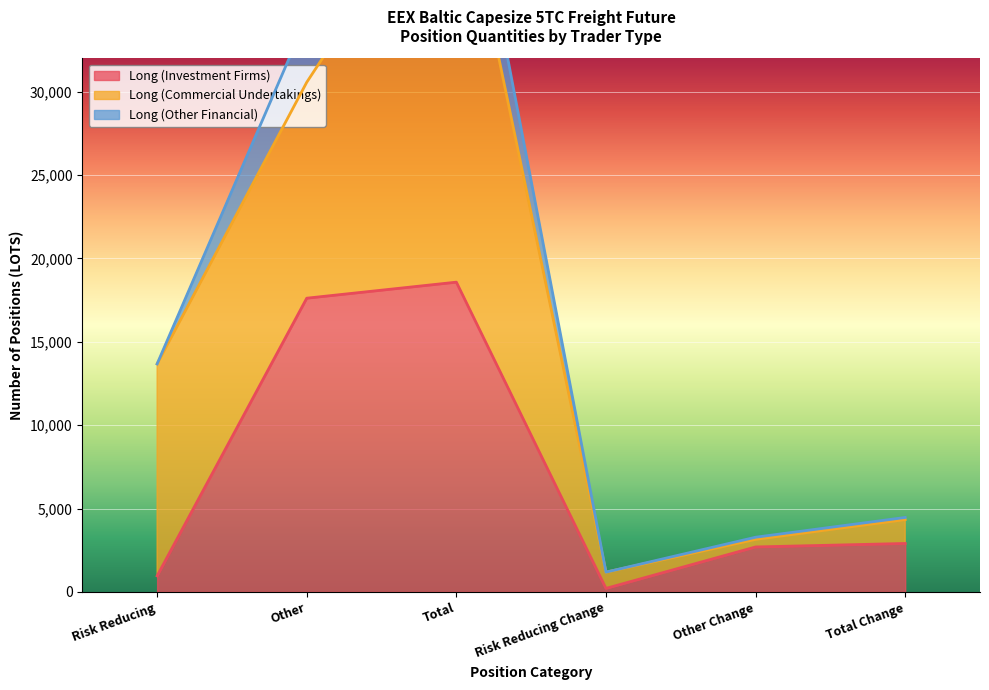

What position from the right is Risk Reducing?

6